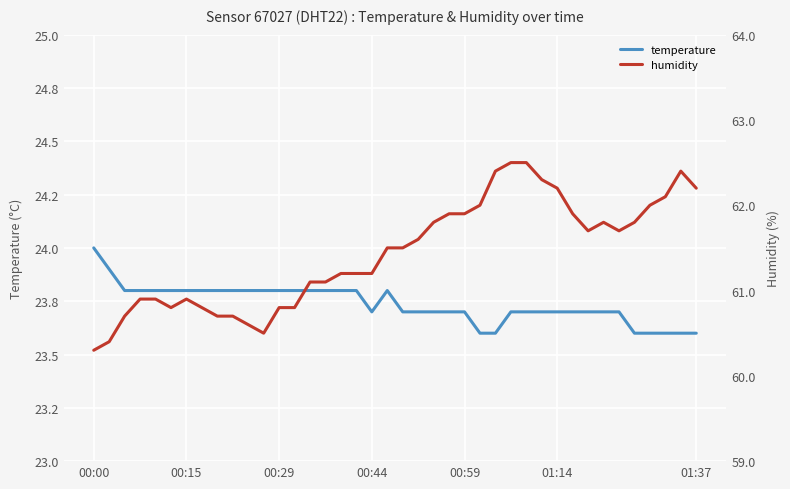

Is it true that temperature equals 23.7 at 34?

True